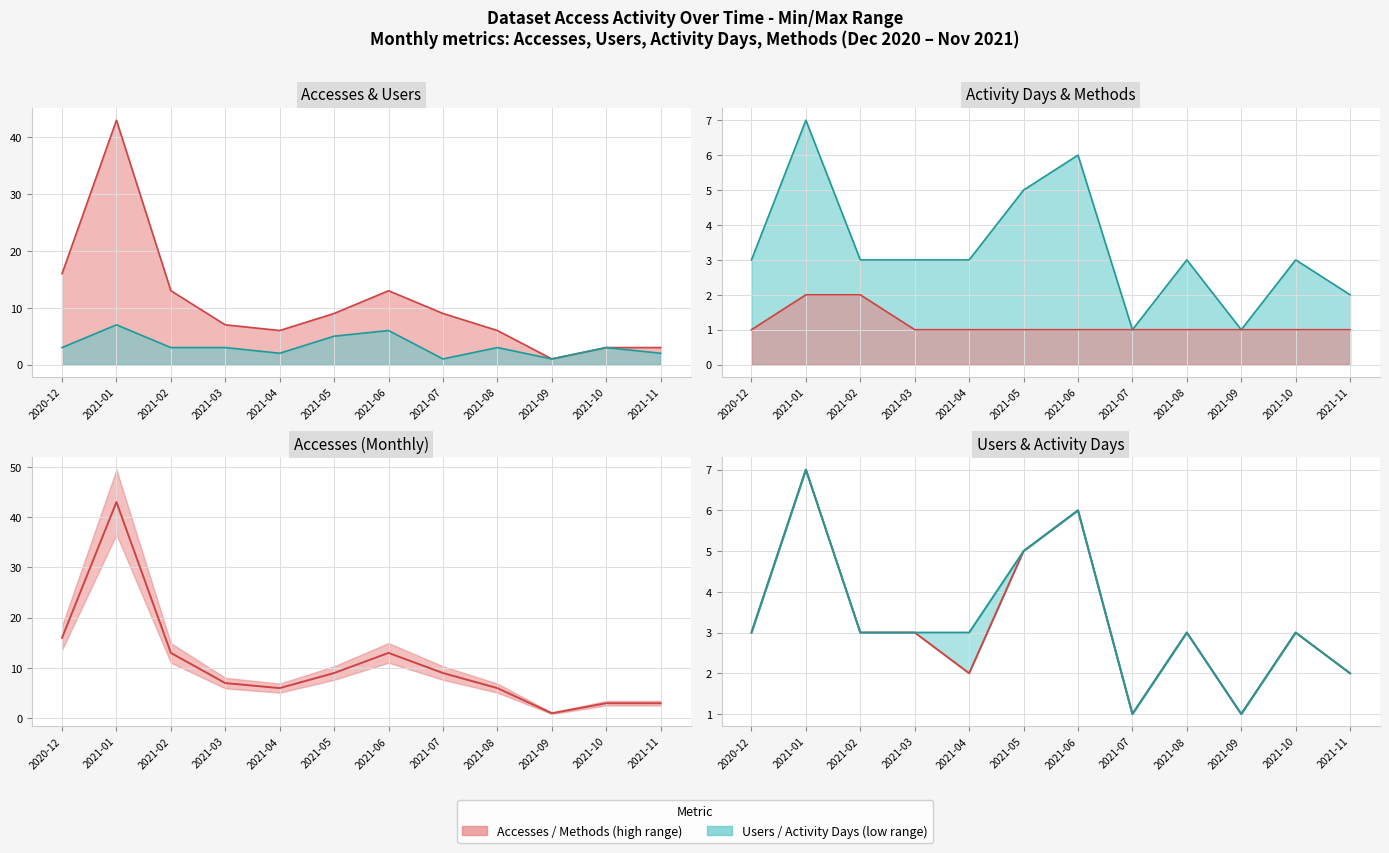

Reading right to left, list all the values displayed in this chart.

2021-11=2	2021-10=3	2021-09=1	2021-08=3	2021-07=1	2021-06=6	2021-05=5	2021-04=2	2021-03=3	2021-02=3	2021-01=7	2020-12=3